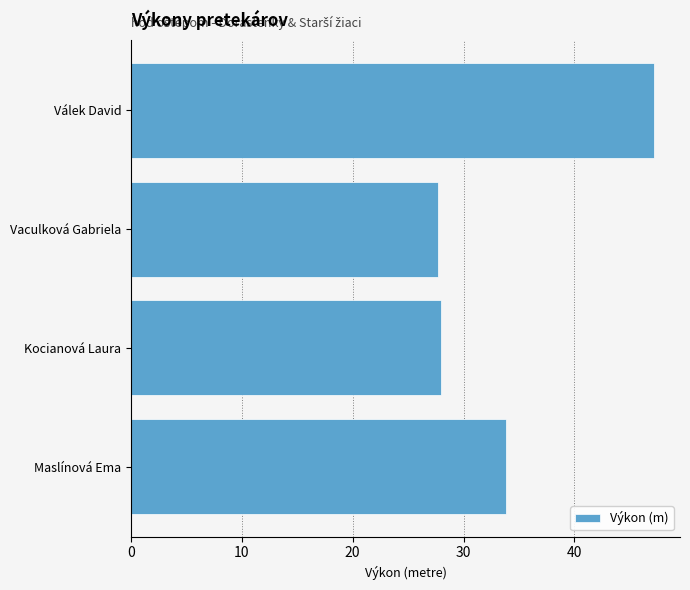

Reading bottom to top, transcribe all the data shown in this chart.

33.8	28.0	27.7	47.2